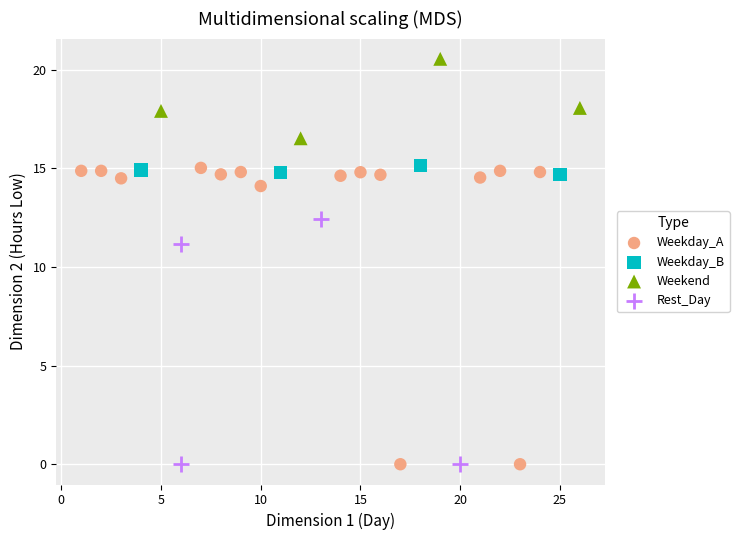

Which series reaches the maximum Y coordinate?

Weekend